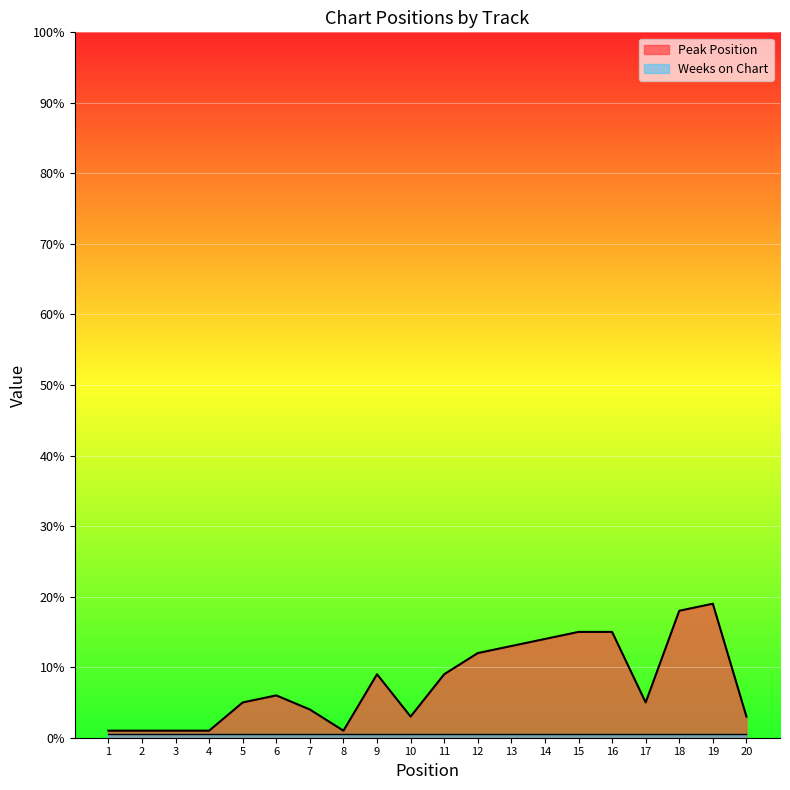

The value at 16 is 15. True or false?

True